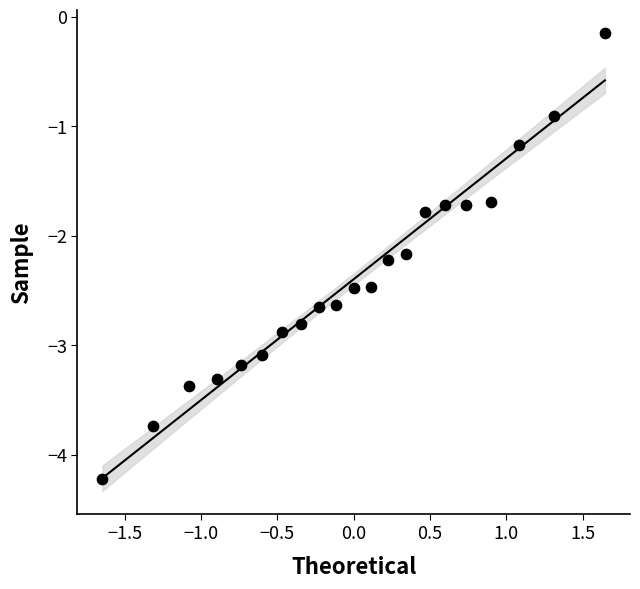

What Y value in the scatter plot is closest to -2?

-2.2